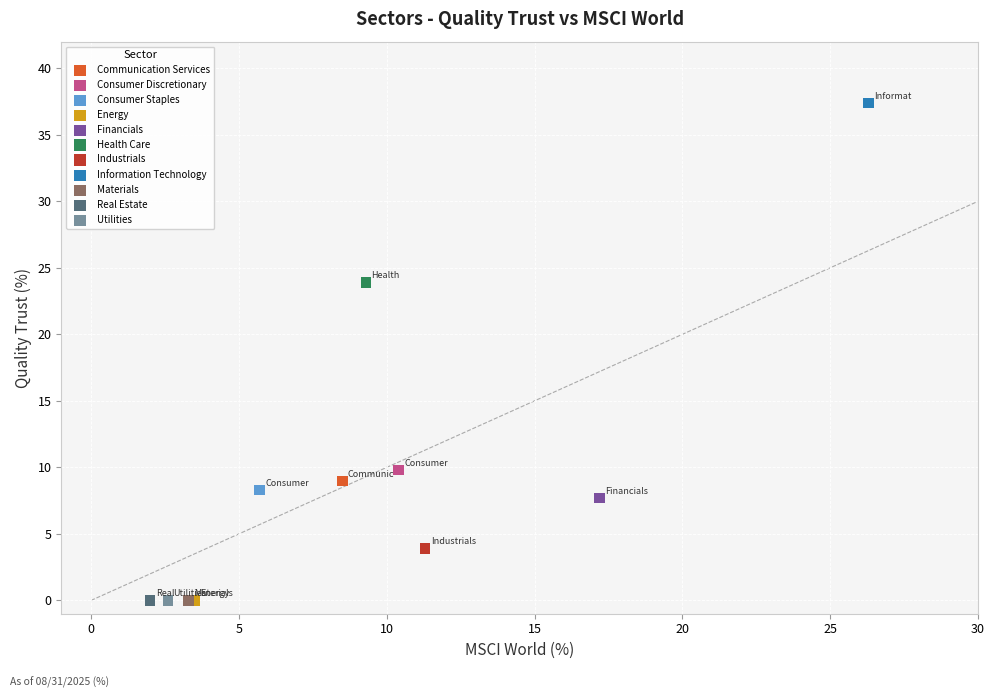

What are all the series names shown in the legend?

Communication Services, Consumer Discretionary, Consumer Staples, Energy, Financials, Health Care, Industrials, Information Technology, Materials, Real Estate, Utilities